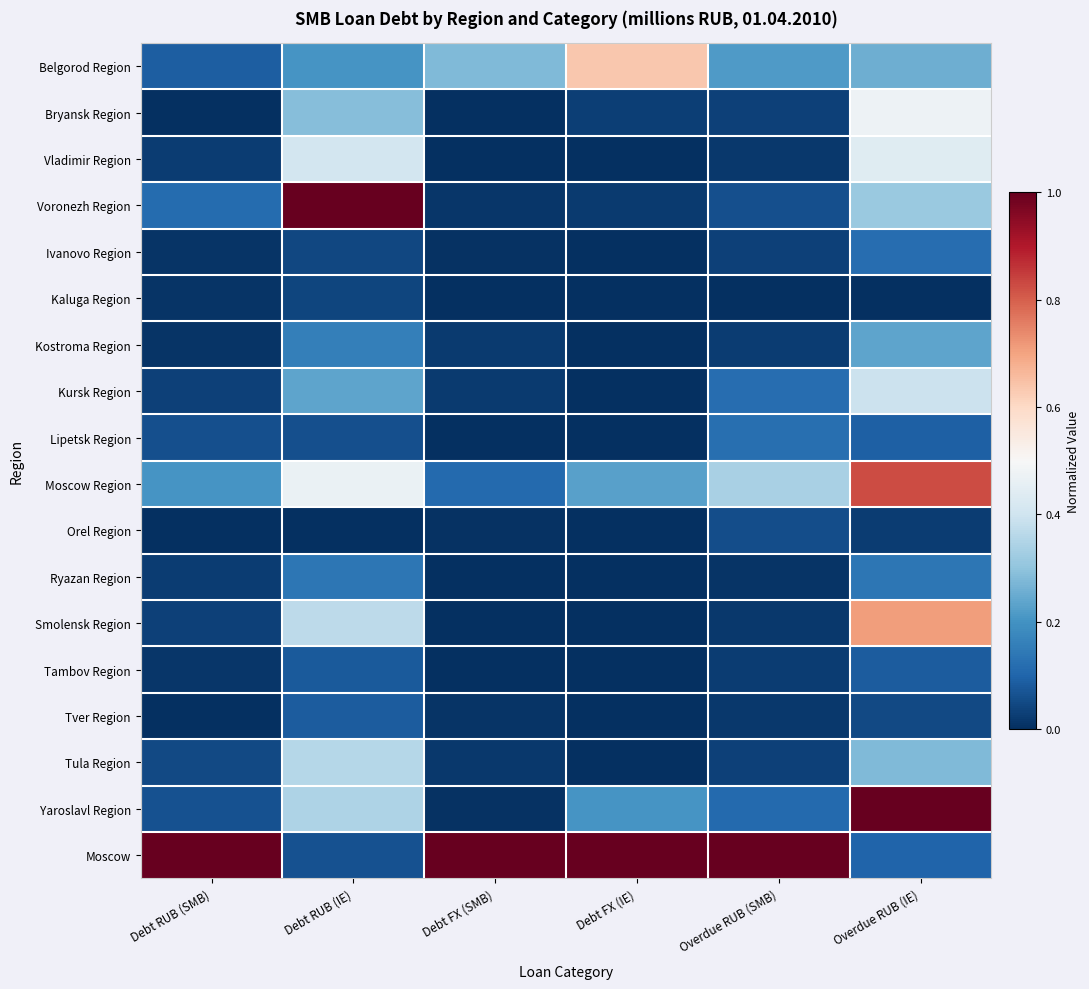

Which has a higher value, Overdue RUB (SMB) or Debt FX (SMB)?

Debt FX (SMB)